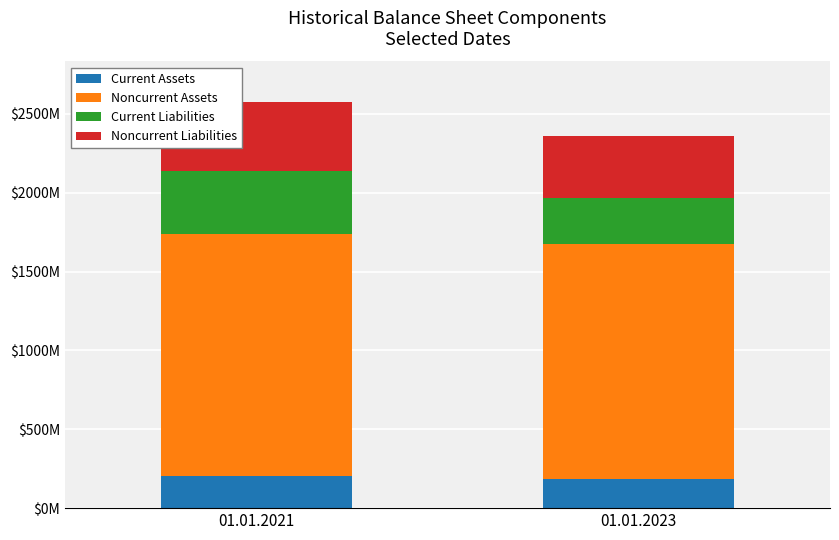

Is it true that Current Liabilities equals 400000000 at 01.01.2021?

True